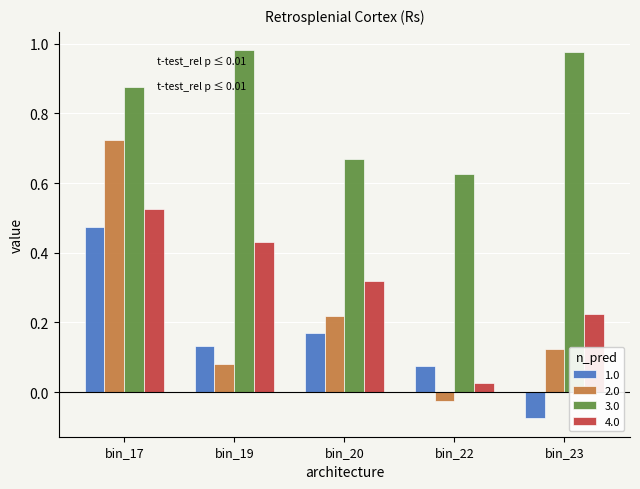

True or false: 3.0 has a value of 0.9 at bin_20.

False